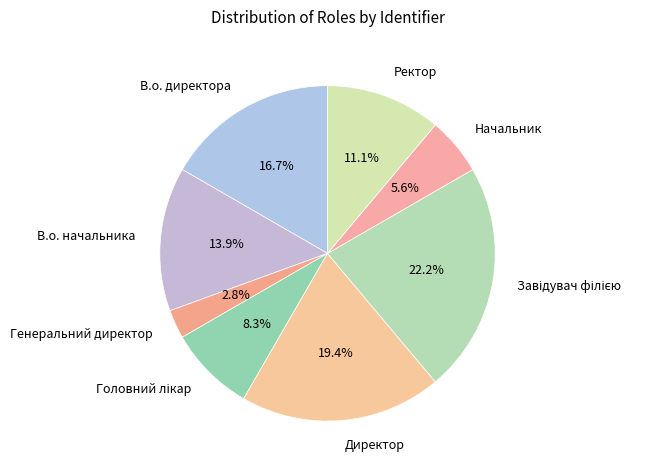

To the nearest percent, what portion does Начальник represent?

6%